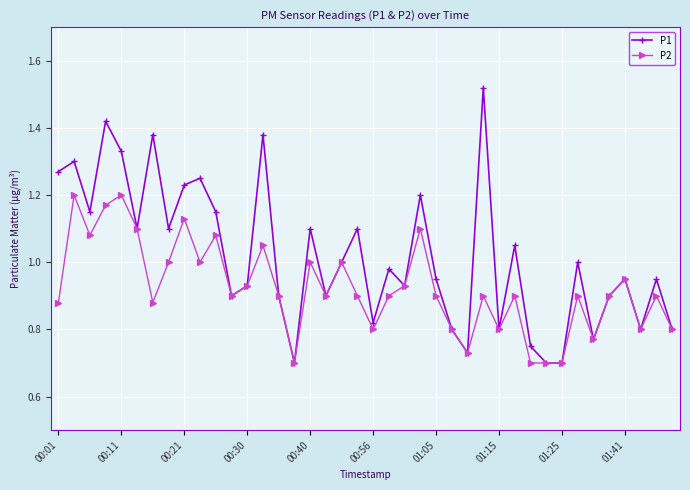

Which series has the largest total across all categories?

P1